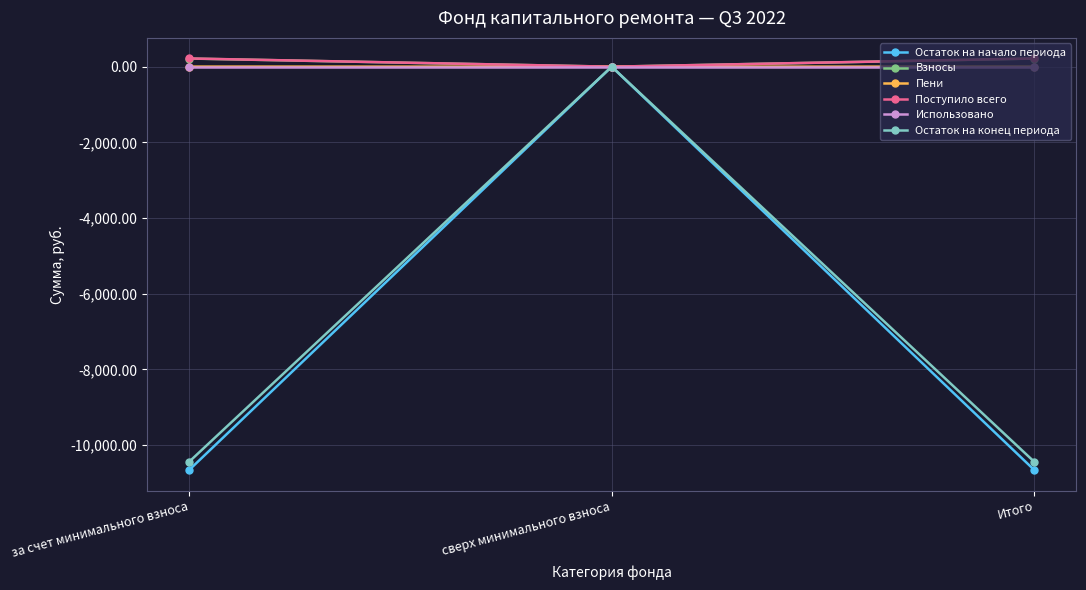

Between за счет минимального взноса and сверх минимального взноса, which series saw the biggest shift?

Остаток на начало периода